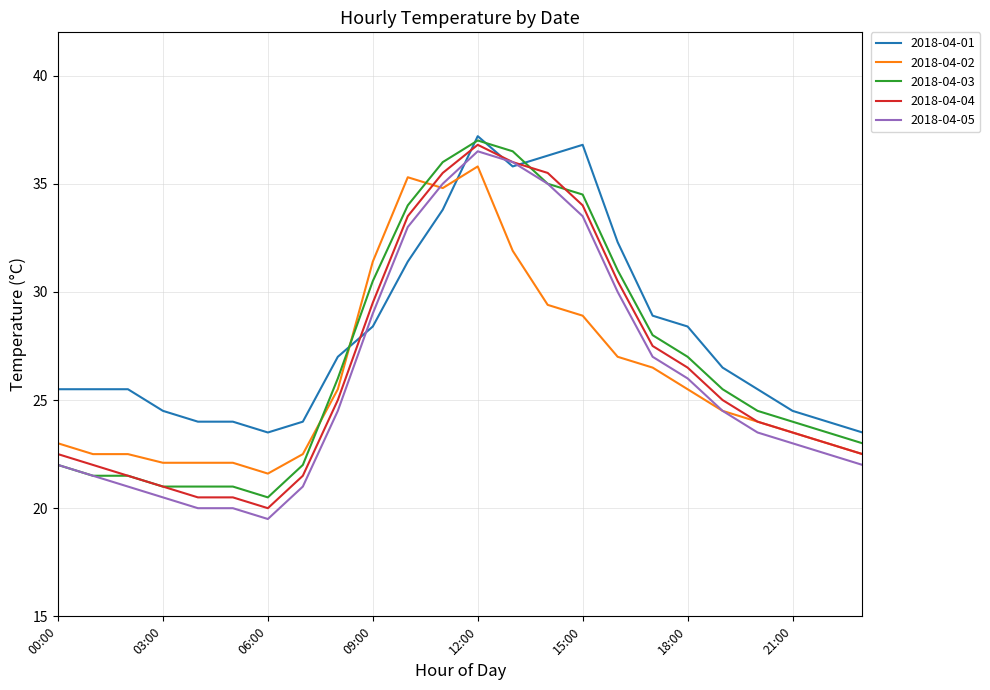

What is the smallest value displayed?

19.5